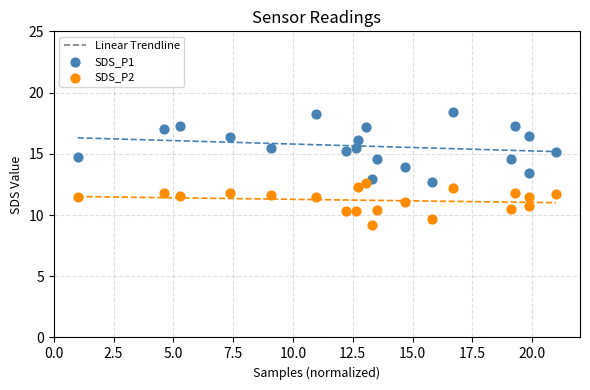

Across all data points, what is the range of X values (max minus min)?

20.0